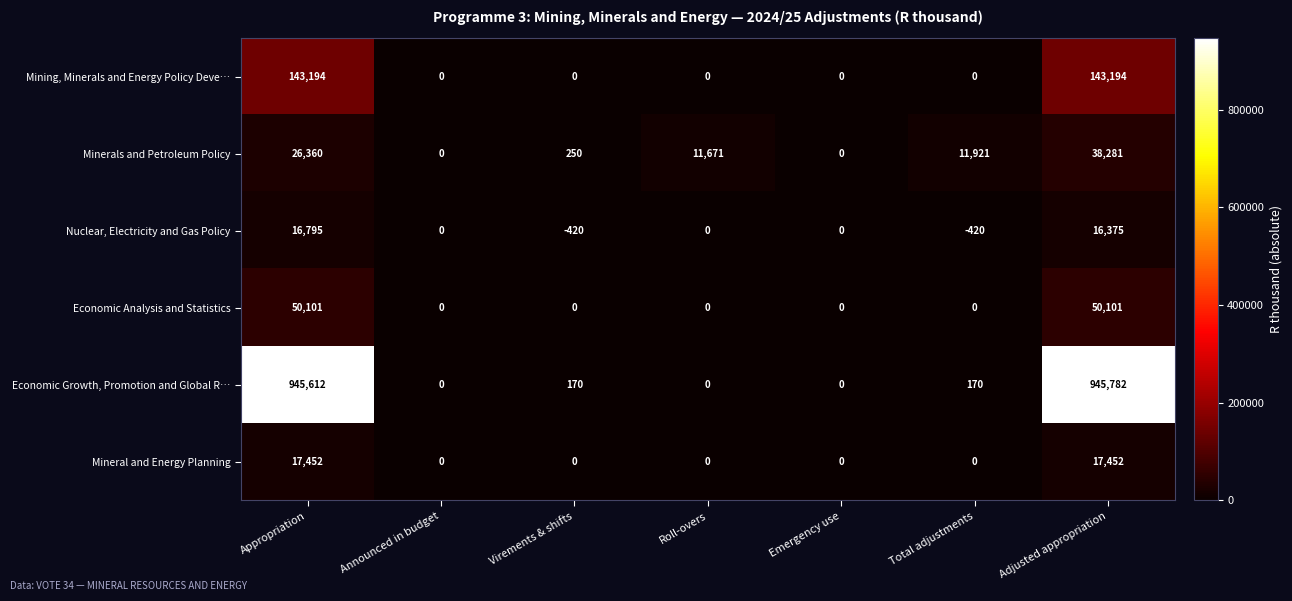

What is the difference between the maximum and second lowest values in the Economic Growth, Promotion and Global R… series?

945782